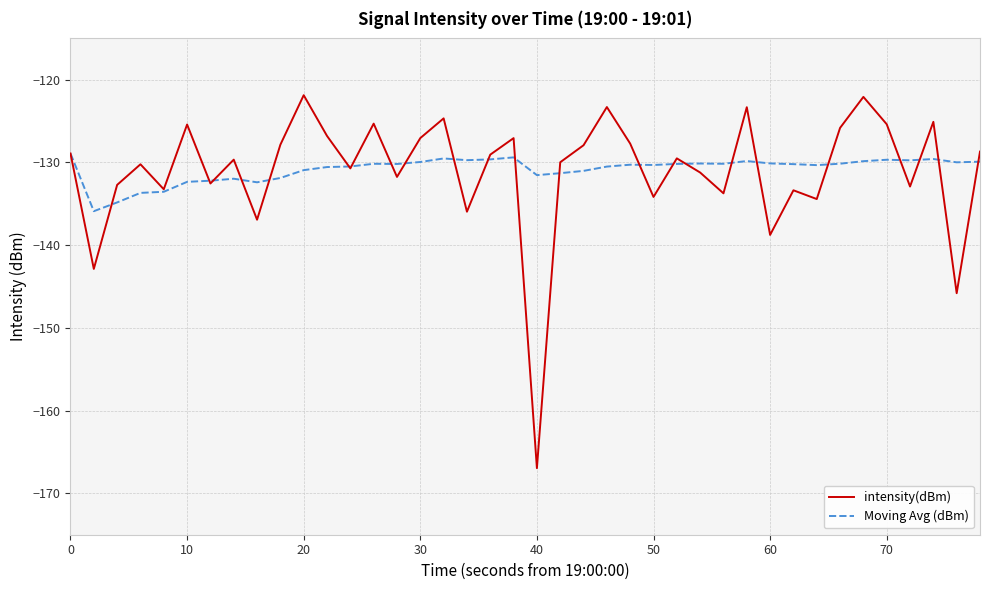

Which series has the widest spread of values?

intensity(dBm)